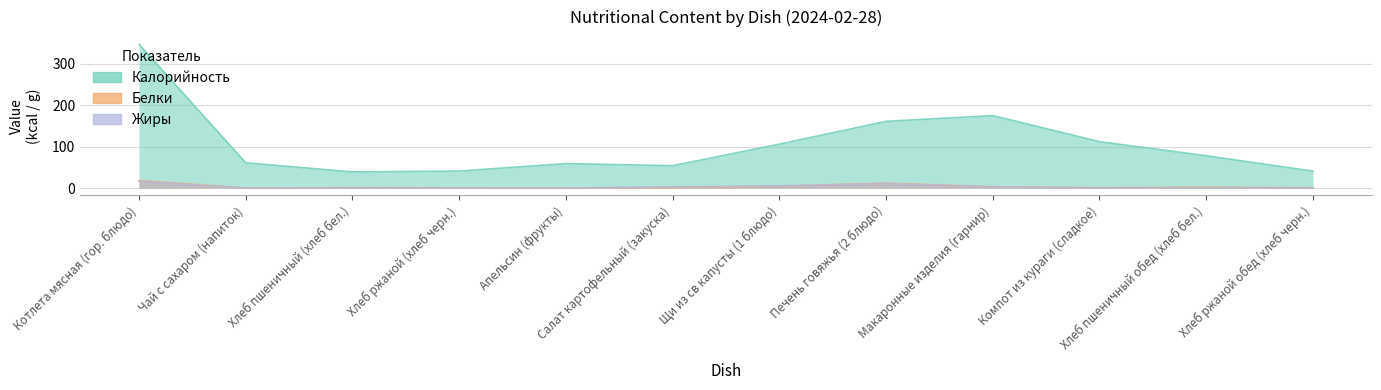

Reading left to right, transcribe all the data shown in this chart.

Калорийность: 347.0	61.0	39.0	41.0	59.0	54.0	106.0	161.0	175.0	112.0	78.0	41.0
Белки: 18.2	0.2	1.0	0.7	0.4	1.1	4.6	11.9	3.2	0.8	2.0	0.7
Жиры: 16.3	0.0	0.3	0.1	0.0	3.1	5.2	10.9	2.8	0.0	0.6	0.1